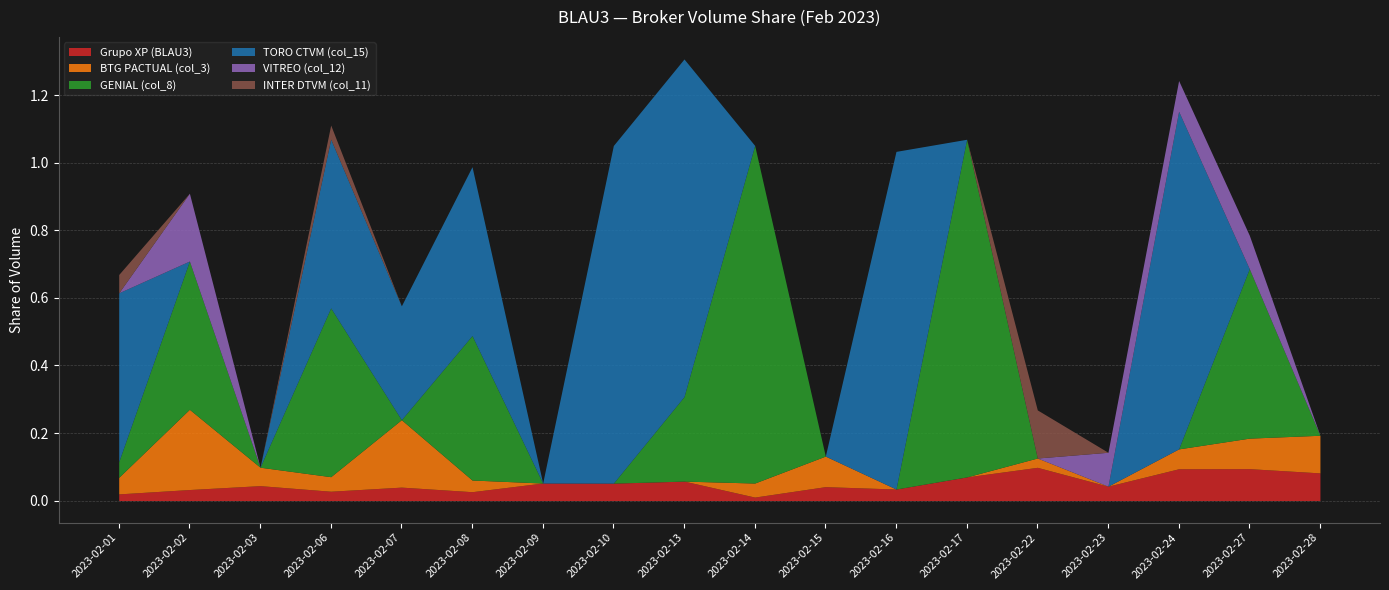

What is the maximum value shown in the chart?

1.0